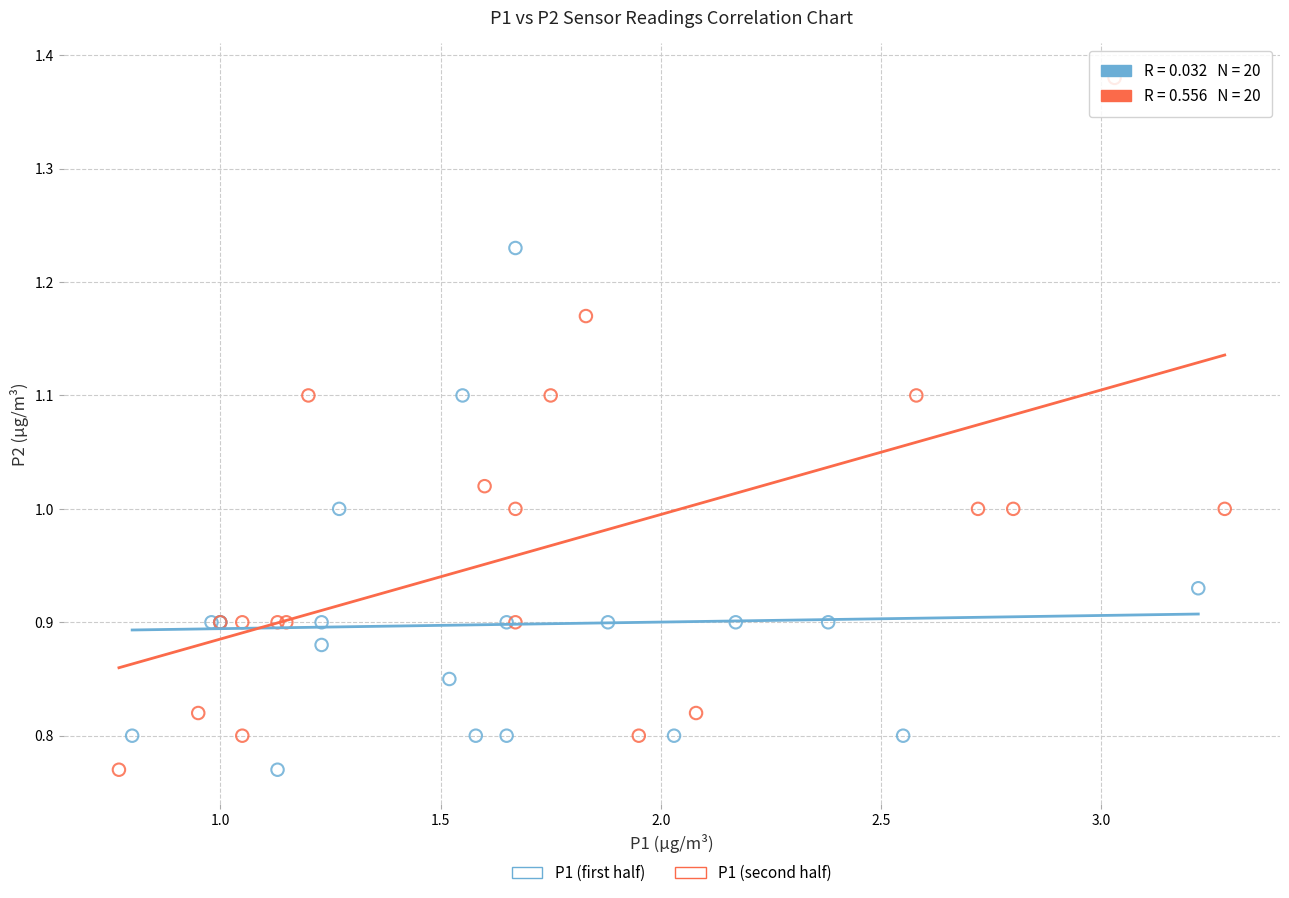

Which series has the widest spread of Y values?

P1 (second half)